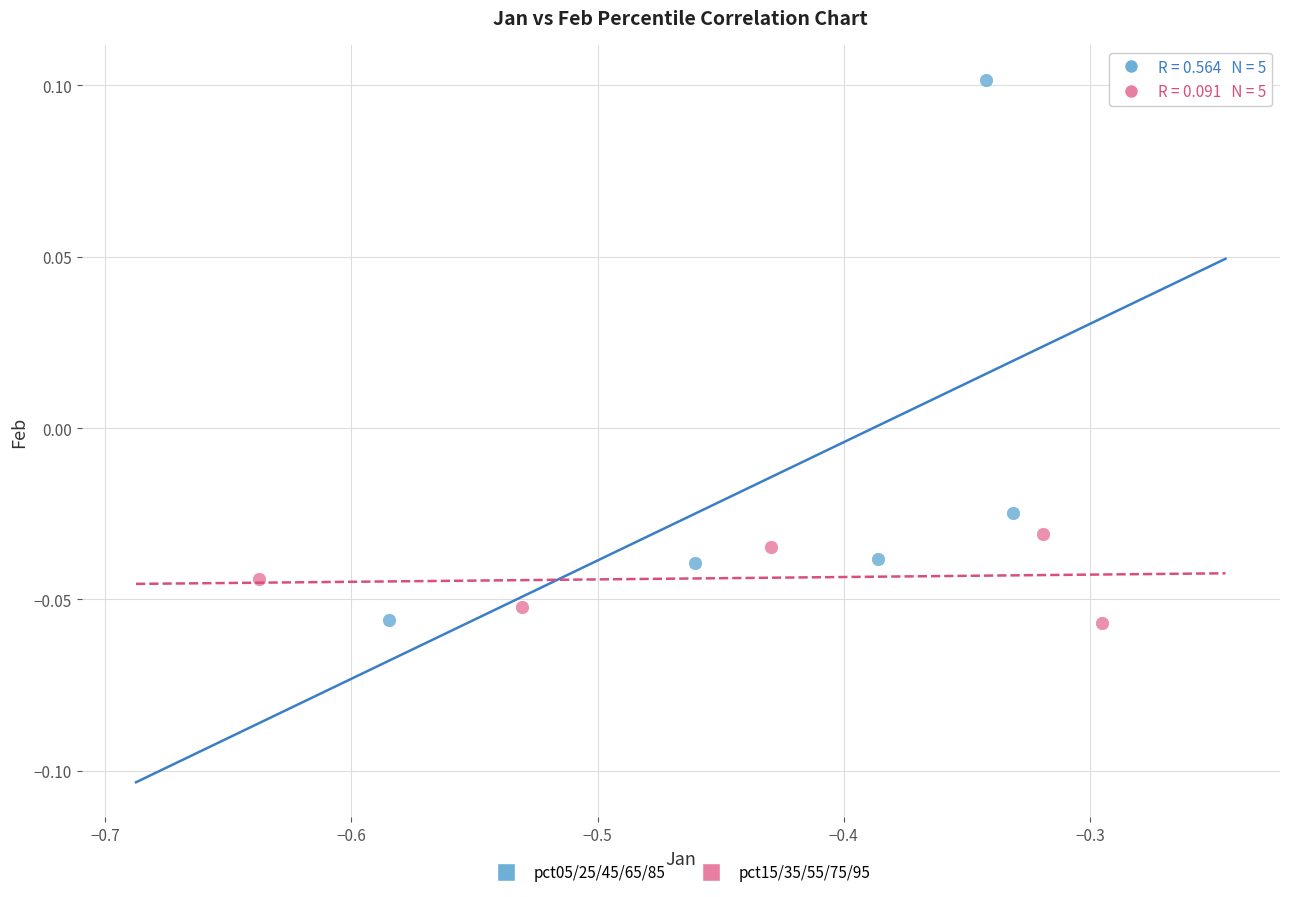

Which series reaches the maximum Y coordinate?

pct05/25/45/65/85